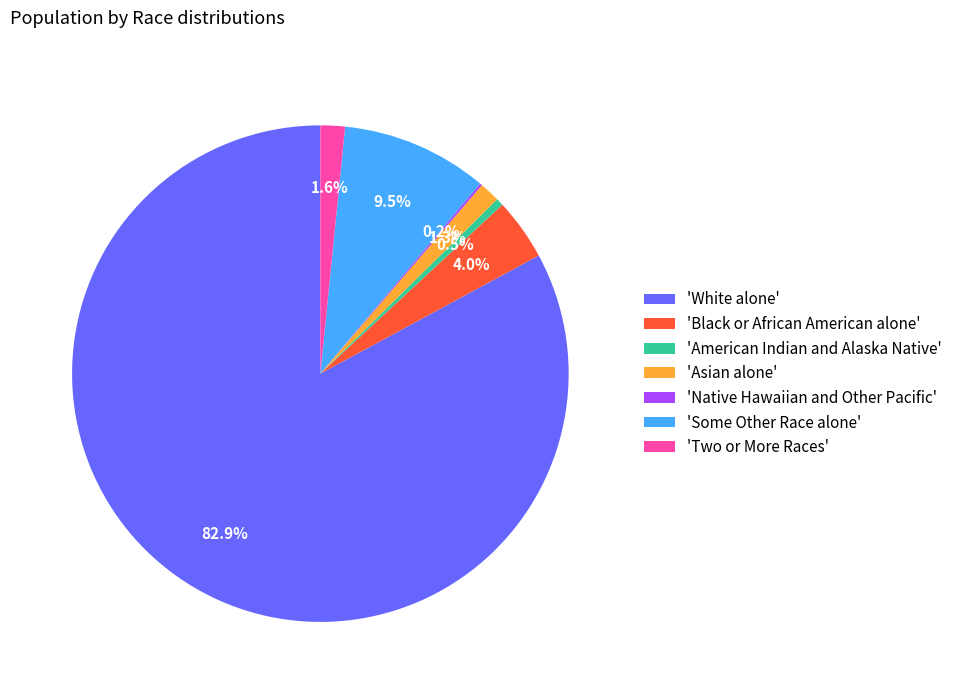

Which category has the biggest portion of the pie?

'White alone'